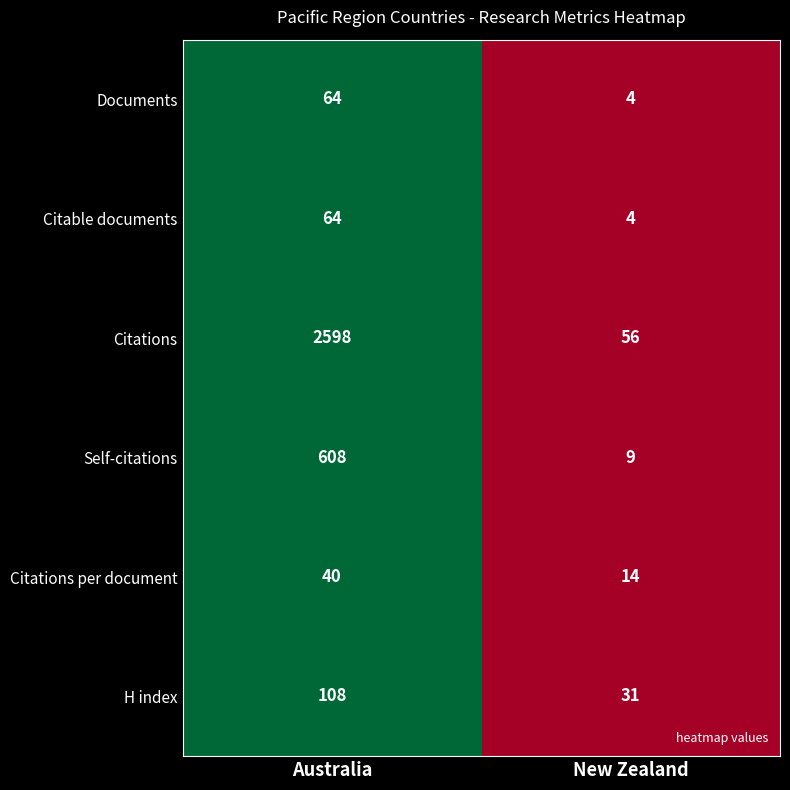

Rank the categories by Citations per document value from lowest to highest.

New Zealand, Australia